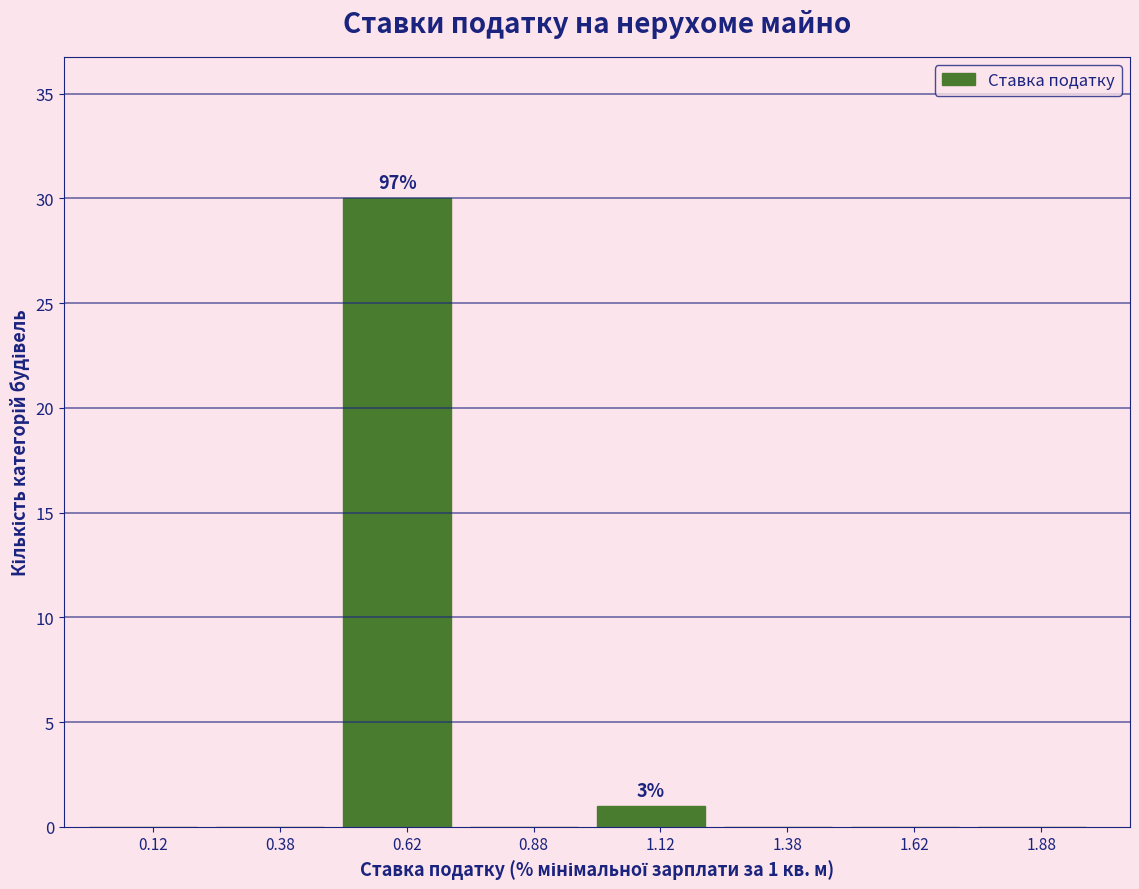

Which range on the x-axis has the tallest bar?

0.50 to 0.75